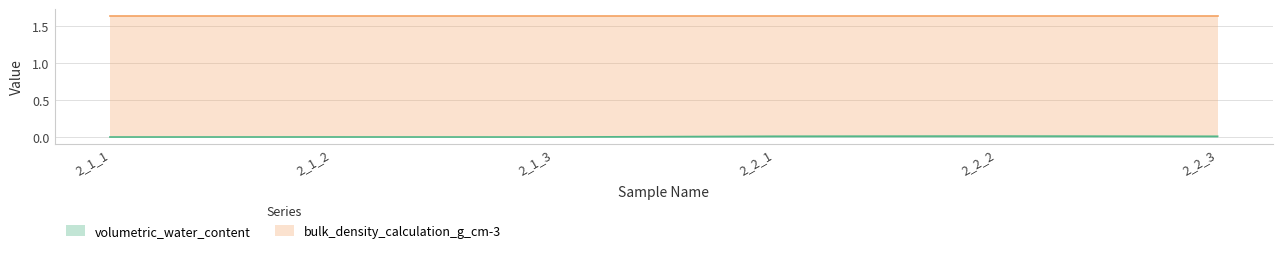

True or false: the data shows 0.0 at 2_2_2.

False